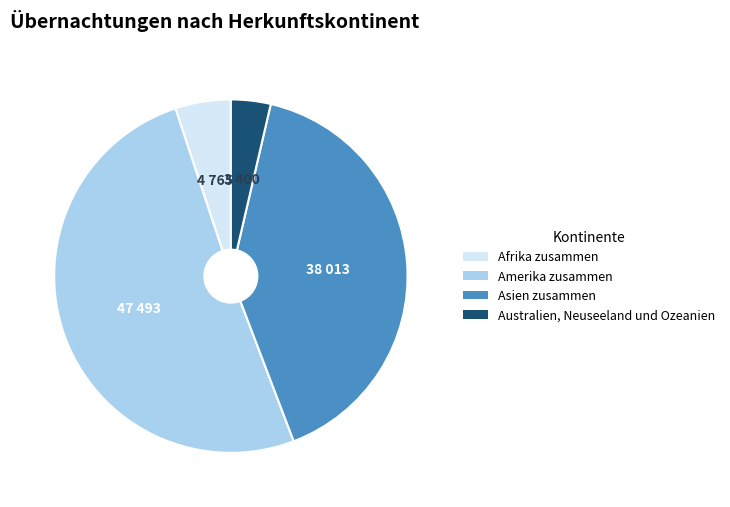

How many slices are in this pie chart?

4